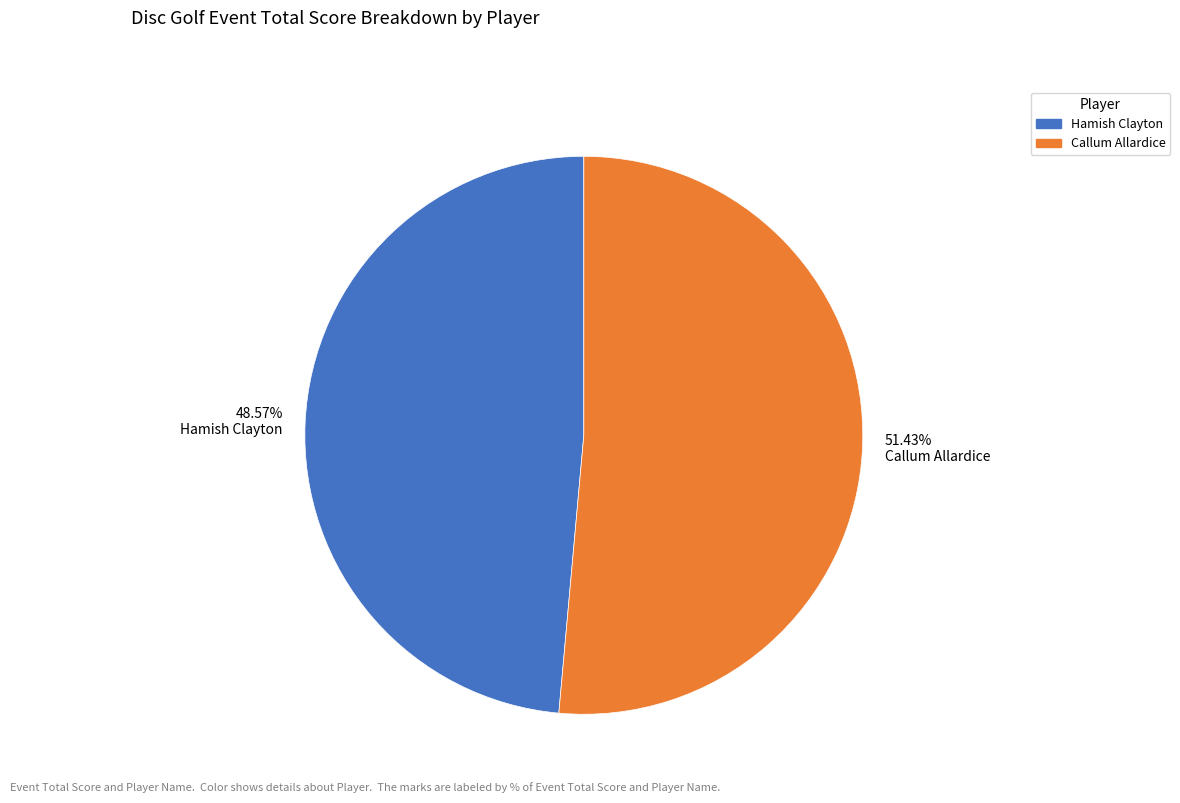

What is the ratio of the value at 51.43% Callum Allardice to the value at 48.57% Hamish Clayton?

1.1